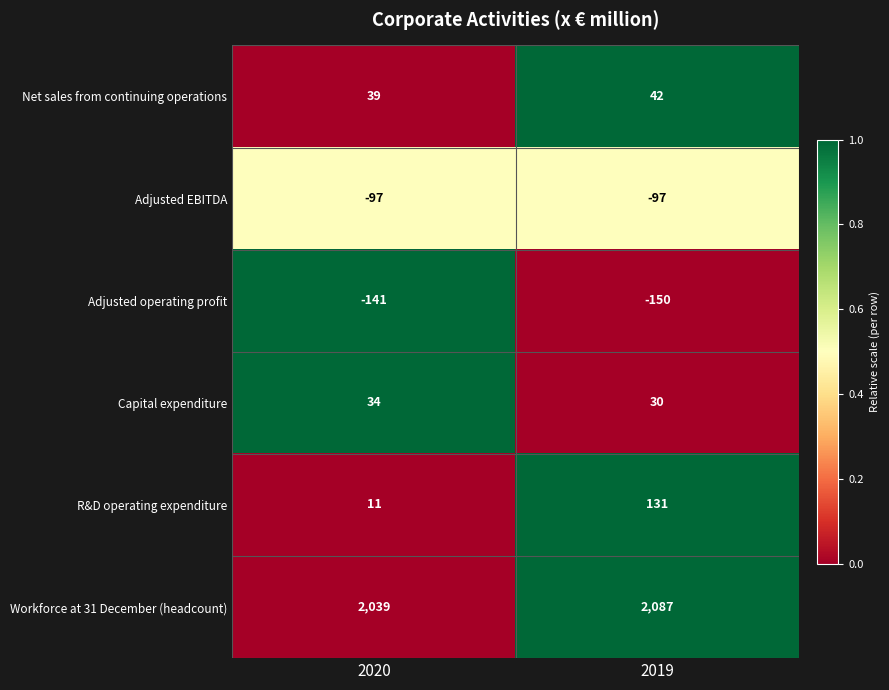

Read the Capital expenditure value at 2019.

30